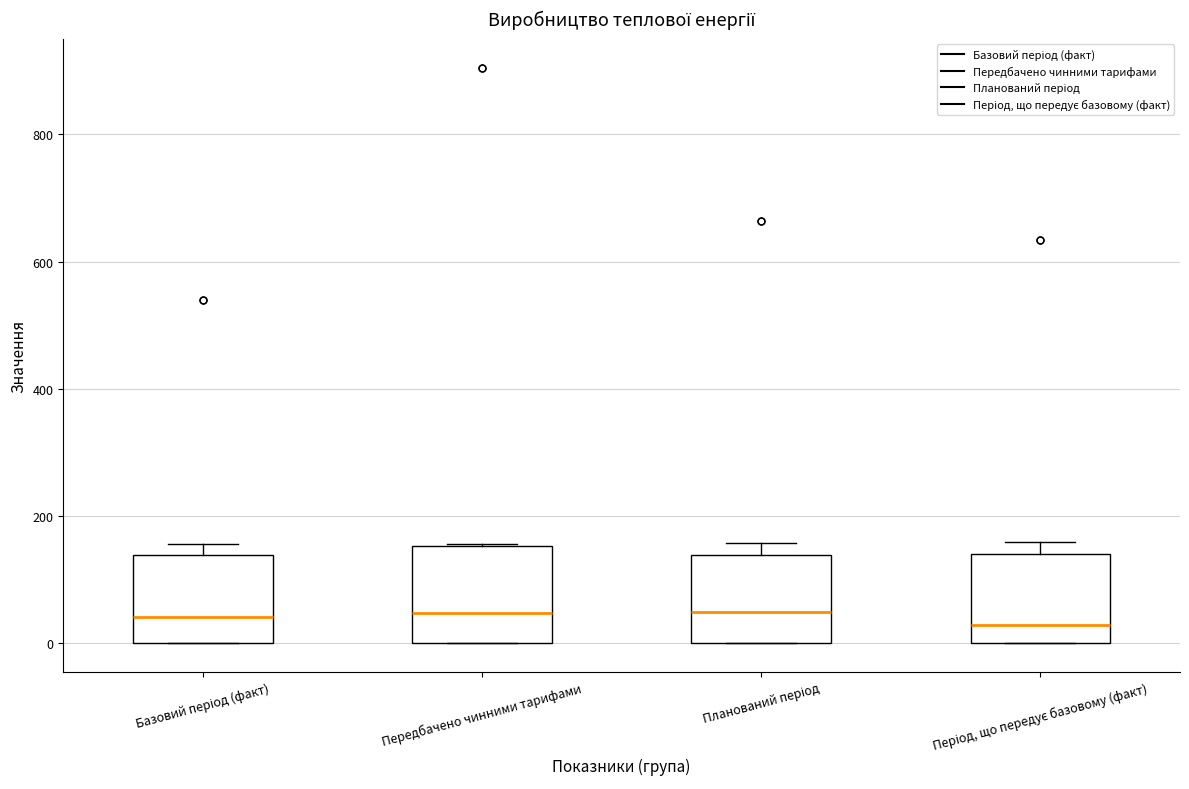

Reading left to right, read every box against the y-axis: the position of its median line, the range the box covers, and the ends of its whiskers. The values are not printed on the chart, so give them approximately, as read against the axis.

Базовий період (факт): median 40, box 0 to 140, whiskers 0 to 160
Передбачено чинними тарифами: median 40, box 0 to 160, whiskers 0 to 160
Планований період: median 40, box 0 to 140, whiskers 0 to 160
Період, що передує базовому (факт): median 20, box 0 to 140, whiskers 0 to 160